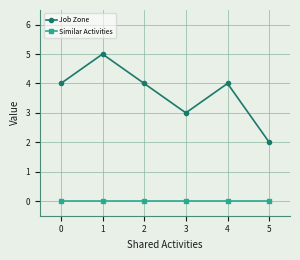

At which category is the sum across all series the highest?

1